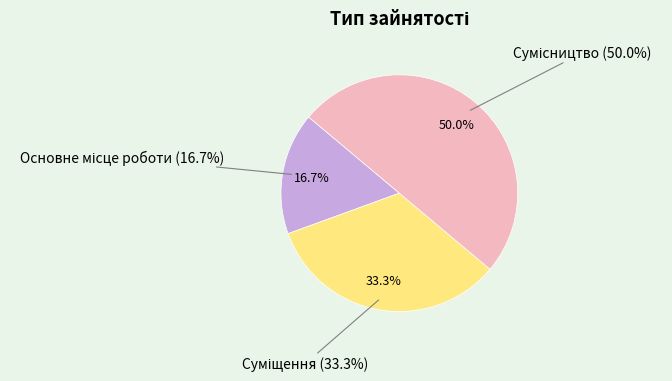

What portion of the pie excludes Суміщення?

66.7%